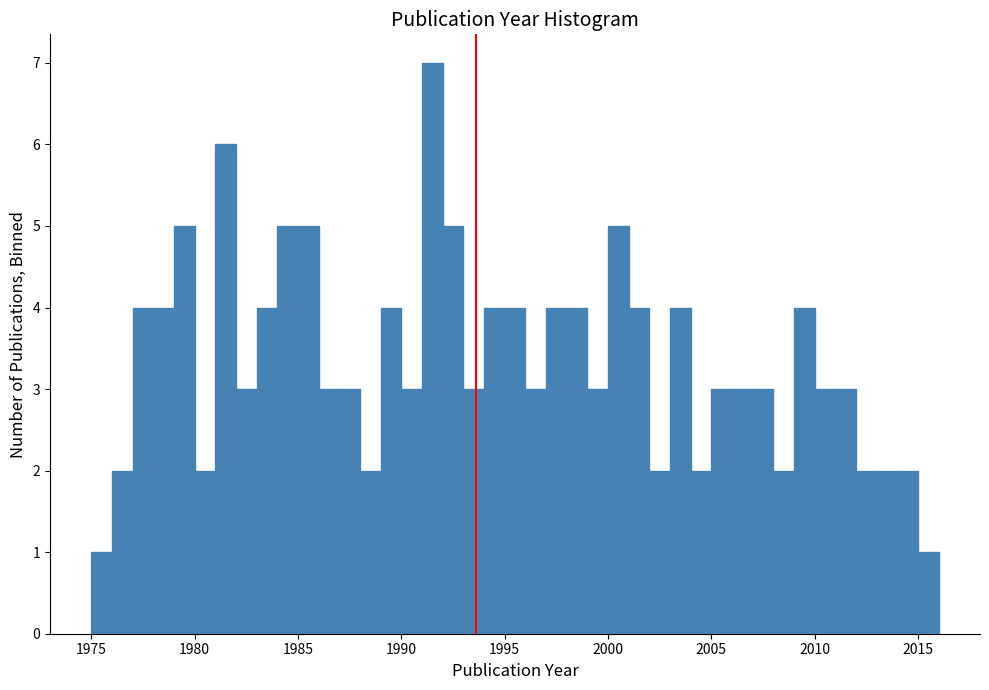

Read against the x-axis, roughly where is the centre of the tallest bar?

1991.5